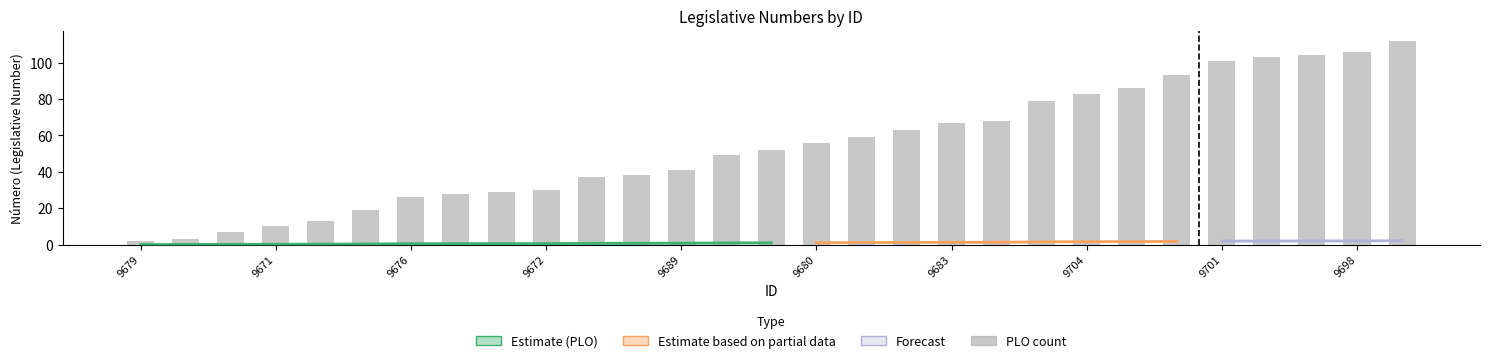

Between 22 and 14, which is larger?

22